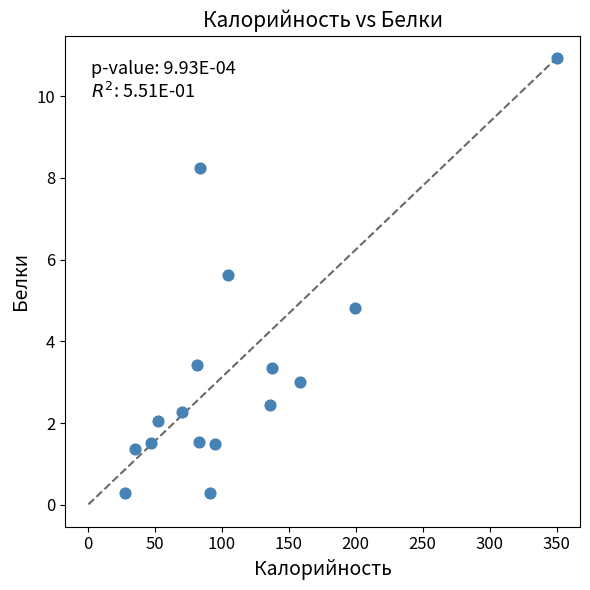

What is the range of X values (max minus min)?

322.4